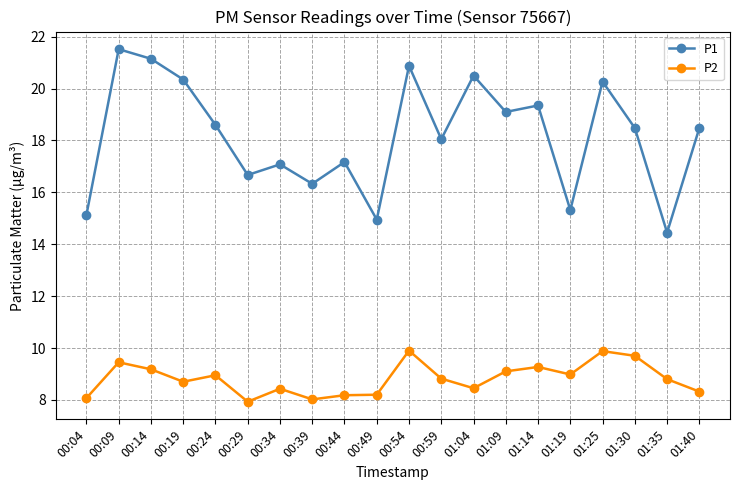

List the series in order of their peak value, lowest first.

P2, P1